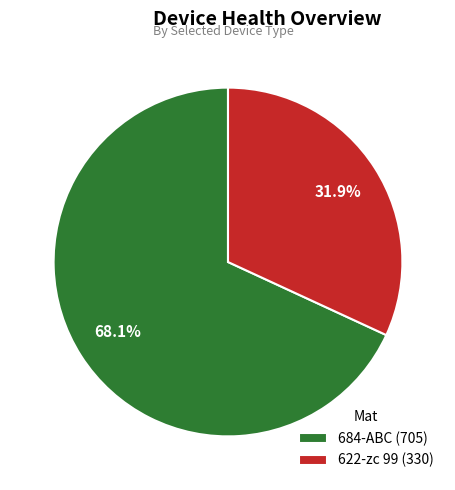

How many slices are in this pie chart?

2